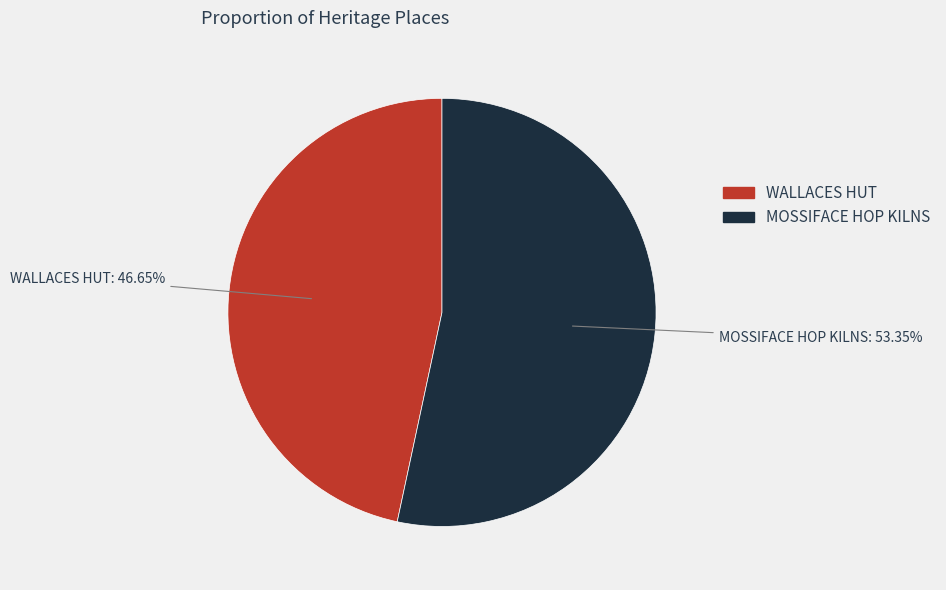

Combined, do WALLACES HUT and MOSSIFACE HOP KILNS account for over 50%?

Yes